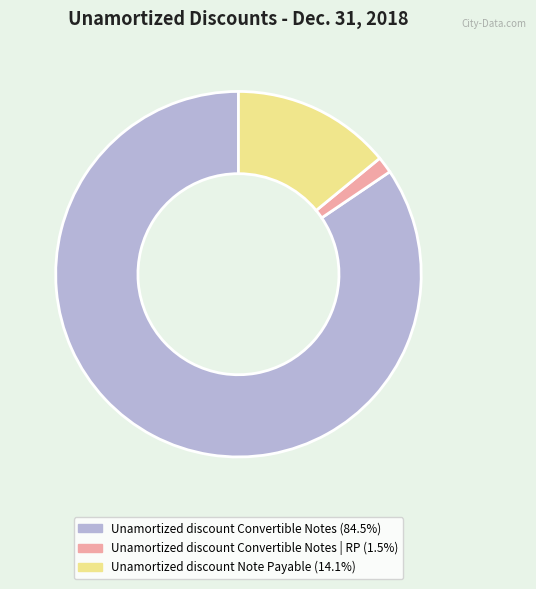

Does Unamortized discount Convertible Notes (84.5%) account for over 50% of the chart?

Yes